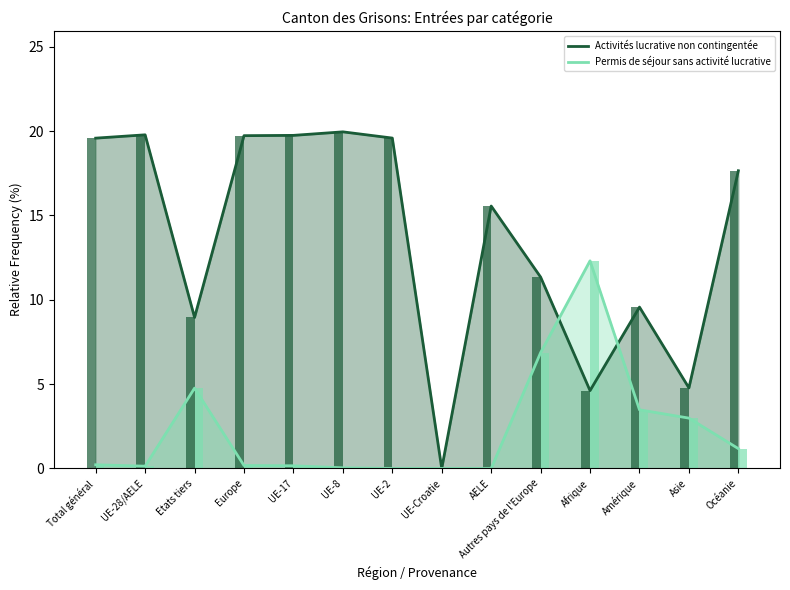

At UE-Croatie, list the series in order from largest to smallest.

Activités lucrative non contingentée, Permis de séjour sans activité lucrative